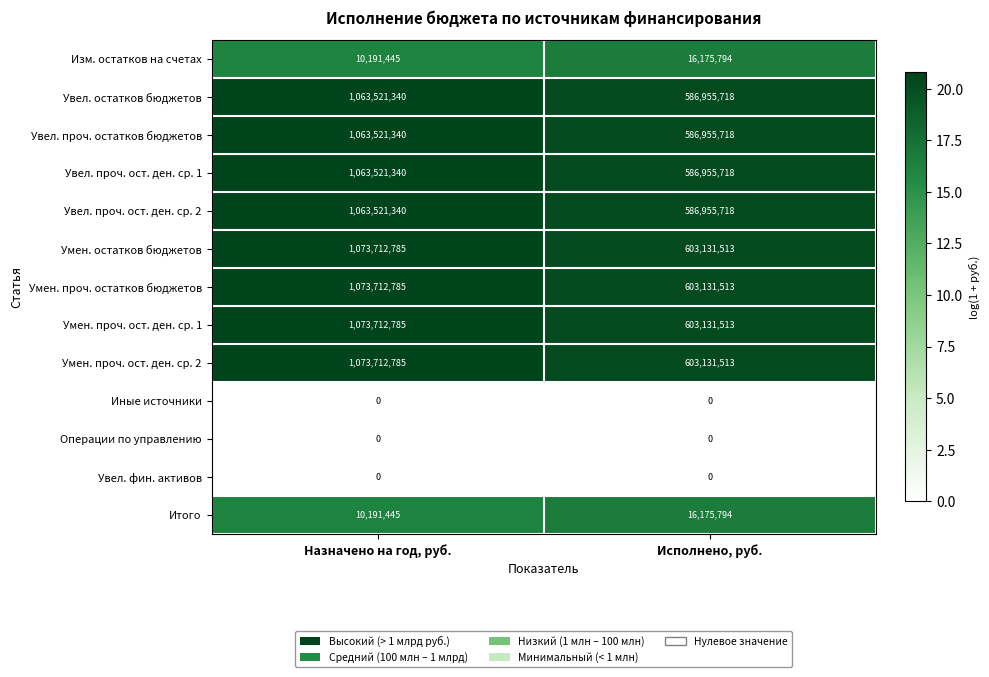

Reading left to right, what are all the values shown in this chart?

Изм. остатков на счетах: 10191445	16175794
Увел. остатков бюджетов: 1063521340	586955718
Увел. проч. остатков бюджетов: 1063521340	586955718
Увел. проч. ост. ден. ср. 1: 1063521340	586955718
Увел. проч. ост. ден. ср. 2: 1063521340	586955718
Умен. остатков бюджетов: 1073712785	603131513
Умен. проч. остатков бюджетов: 1073712785	603131513
Умен. проч. ост. ден. ср. 1: 1073712785	603131513
Умен. проч. ост. ден. ср. 2: 1073712785	603131513
Иные источники: 0	0
Операции по управлению: 0	0
Увел. фин. активов: 0	0
Итого: 10191445	16175794